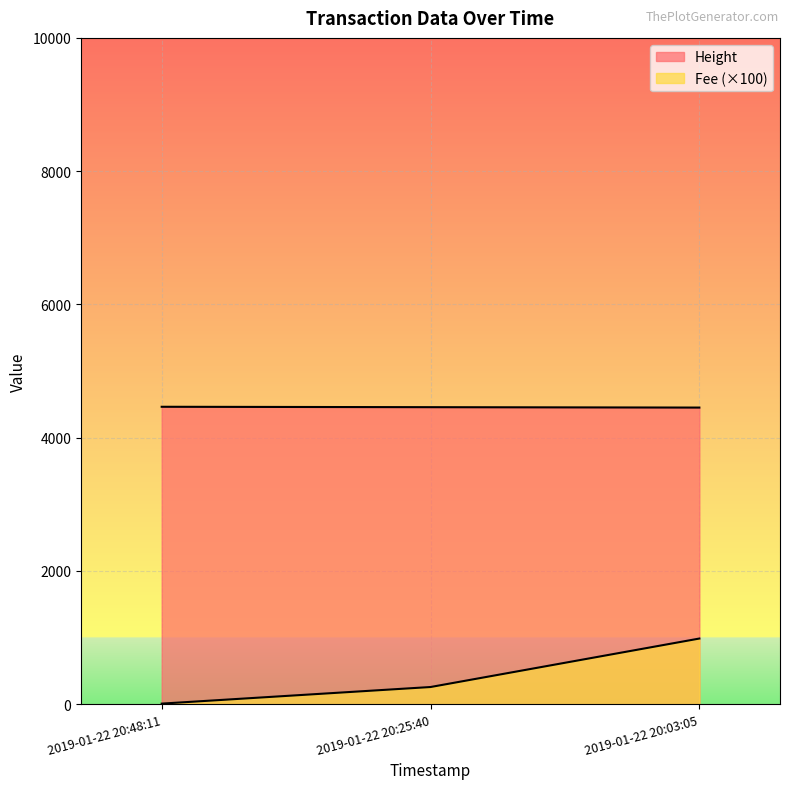

Rank the categories by Fee value from lowest to highest.

2019-01-22 20:48:11, 2019-01-22 20:25:40, 2019-01-22 20:03:05